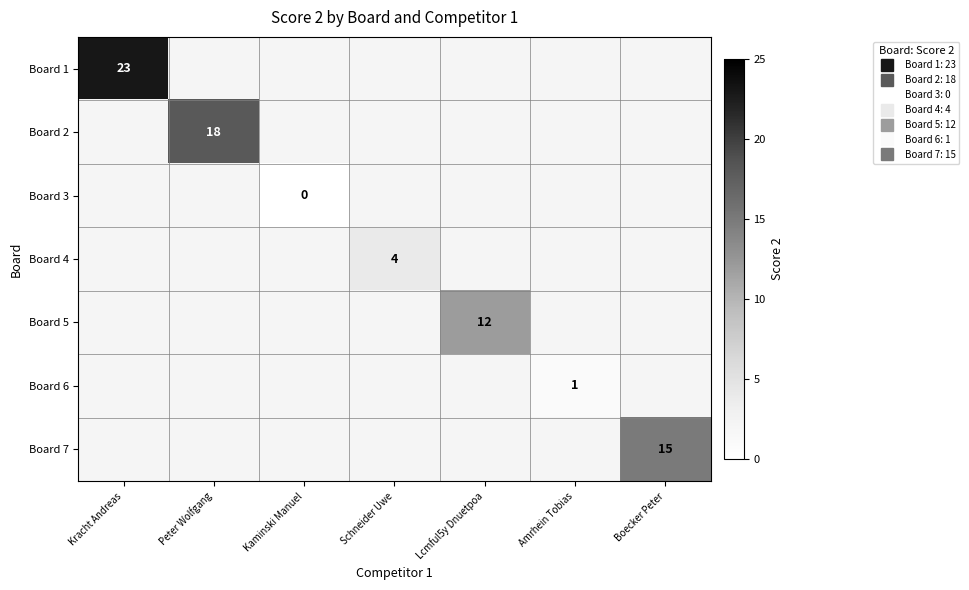

At how many categories does at least one series exceed 19?

1